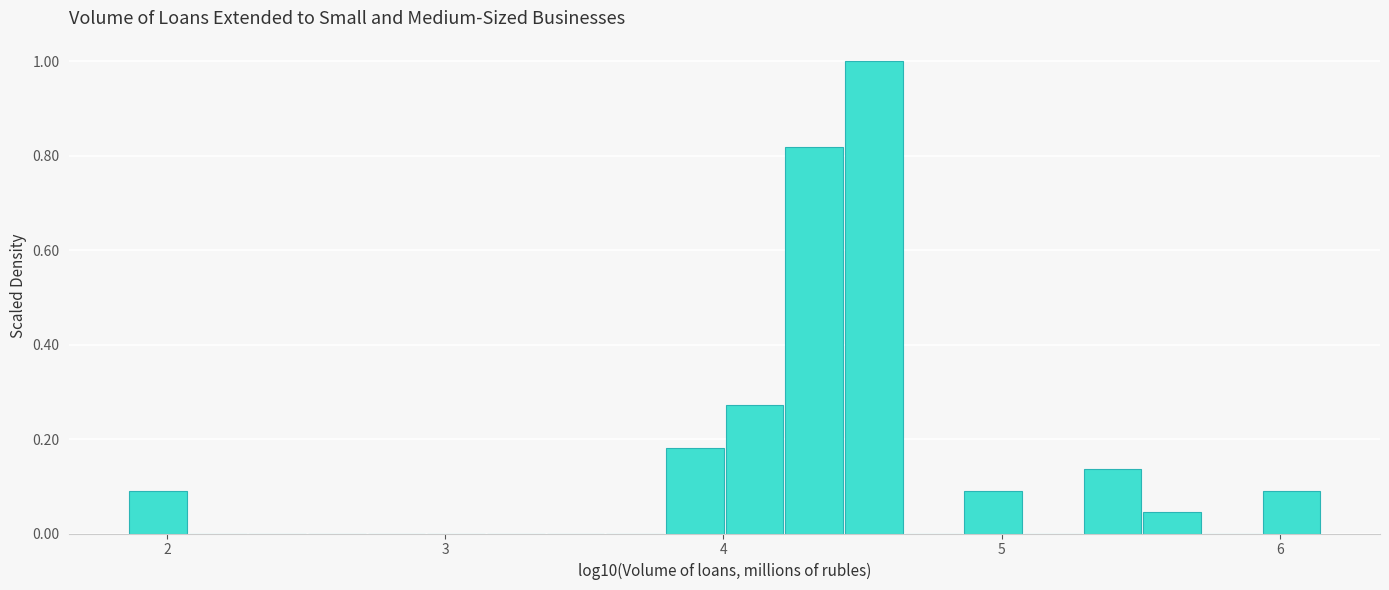

Around what value on the x-axis is the tallest bar? Give the approximate position of its centre, as read against the axis.

4.5